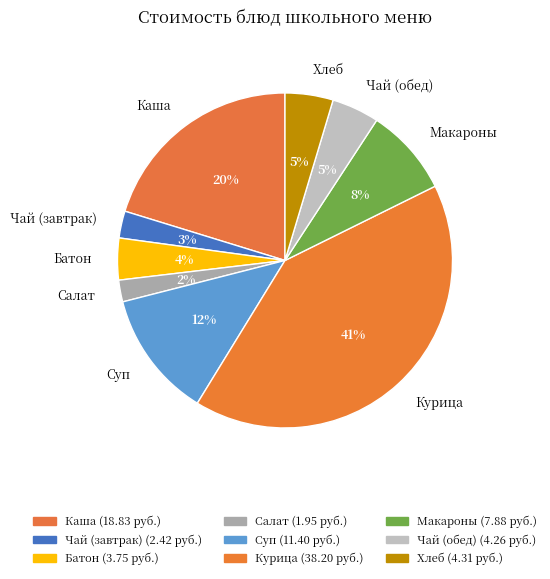

Is it true that Чай (завтрак) is 3% of the pie?

True